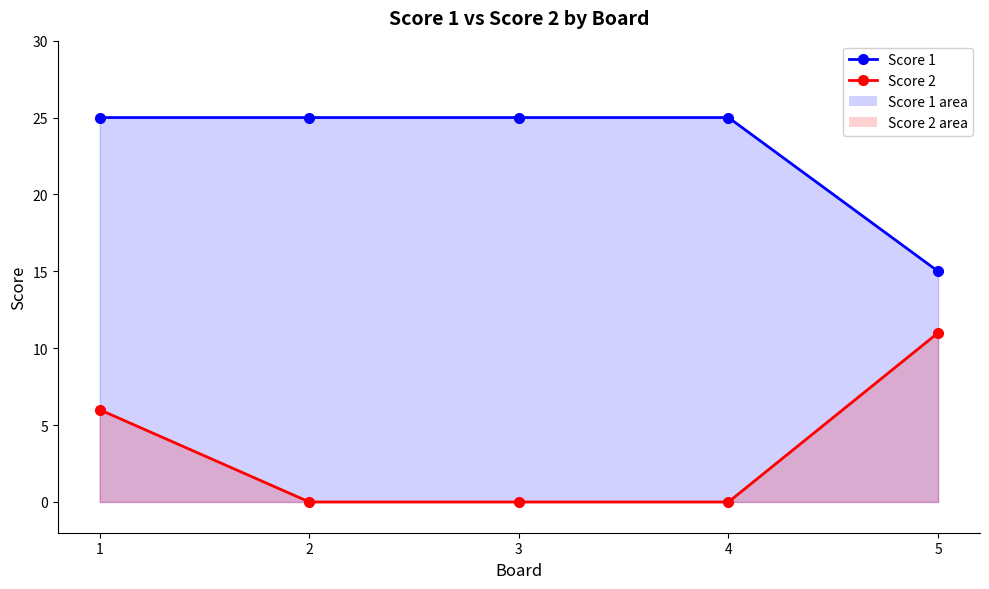

At which category is the sum across all series the highest?

1